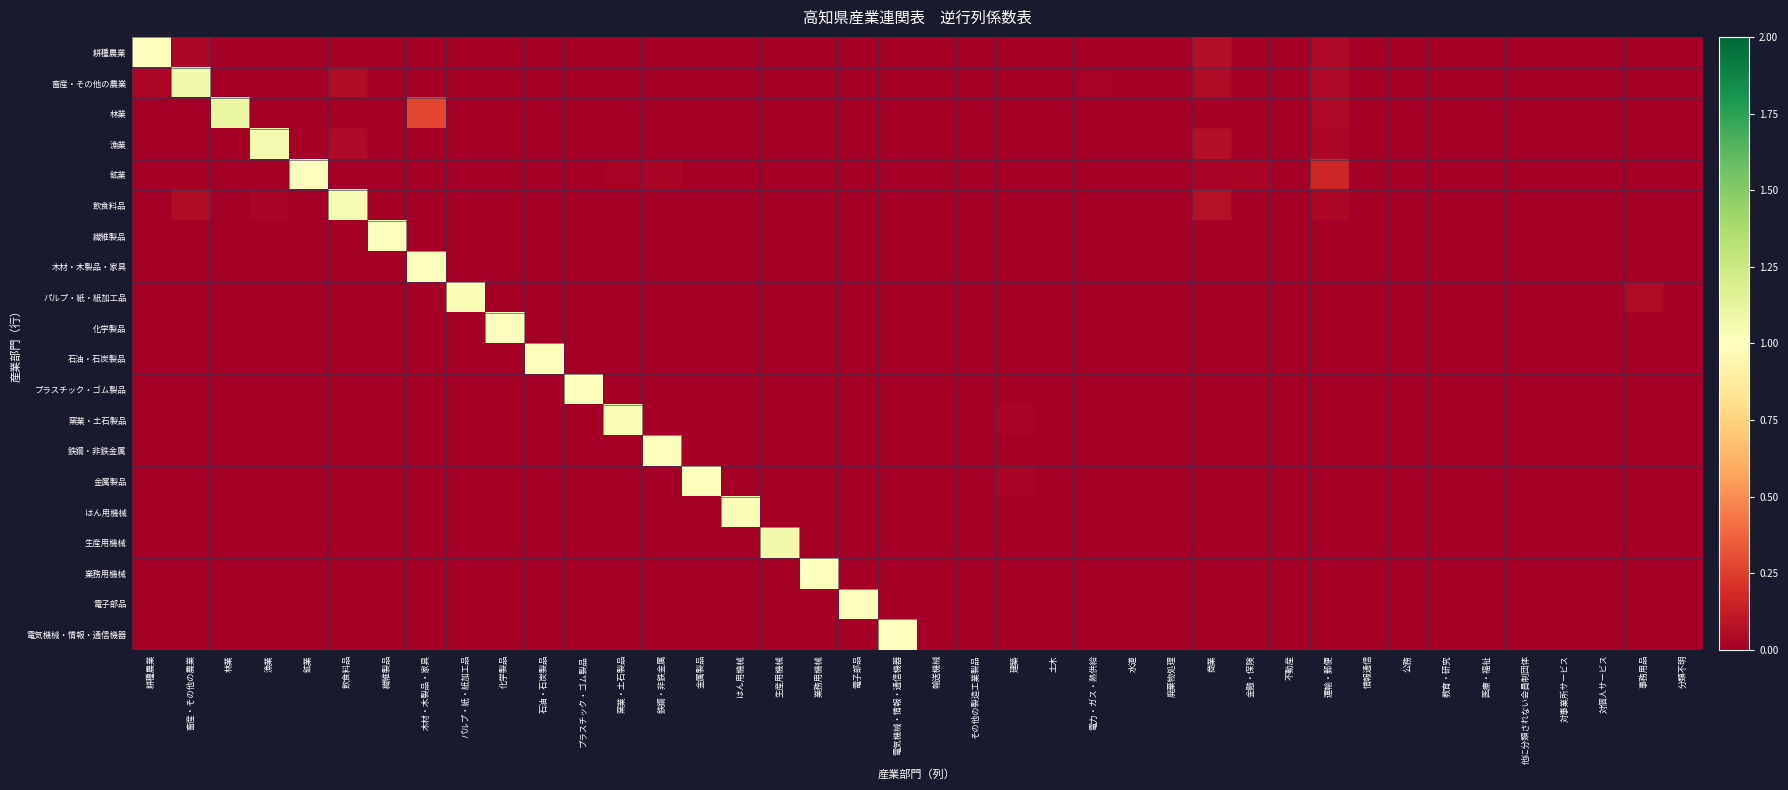

Reading left to right, transcribe all the data shown in this chart.

耕種農業: 耕種農業=1.0	畜産・その他の農業=0.0	林業=0.0	漁業=0.0	鉱業=0.0	飲食料品=0.0	繊維製品=0.0	木材・木製品・家具=0.0	パルプ・紙・紙加工品=0.0	化学製品=0.0	石油・石炭製品=0.0	プラスチック・ゴム製品=0.0	窯業・土石製品=0.0	鉄鋼・非鉄金属=0.0	金属製品=0.0	はん用機械=0.0	生産用機械=0.0	業務用機械=0.0	電子部品=0.0	電気機械・情報・通信機器=0.0	輸送機械=0.0	その他の製造工業製品=0.0	建築=0.0	土木=0.0	電力・ガス・熱供給=0.0	水道=0.0	廃棄物処理=0.0	商業=0.1	金融・保険=0.0	不動産=0.0	運輸・郵便=0.0	情報通信=0.0	公務=0.0	教育・研究=0.0	医療・福祉=0.0	他に分類されない会員制団体=0.0	対事業所サービス=0.0	対個人サービス=0.0	事務用品=0.0	分類不明=0.0
畜産・その他の農業: 耕種農業=0.0	畜産・その他の農業=1.1	林業=0.0	漁業=0.0	鉱業=0.0	飲食料品=0.1	繊維製品=0.0	木材・木製品・家具=0.0	パルプ・紙・紙加工品=0.0	化学製品=0.0	石油・石炭製品=0.0	プラスチック・ゴム製品=0.0	窯業・土石製品=0.0	鉄鋼・非鉄金属=0.0	金属製品=0.0	はん用機械=0.0	生産用機械=0.0	業務用機械=0.0	電子部品=0.0	電気機械・情報・通信機器=0.0	輸送機械=0.0	その他の製造工業製品=0.0	建築=0.0	土木=0.0	電力・ガス・熱供給=0.0	水道=0.0	廃棄物処理=0.0	商業=0.1	金融・保険=0.0	不動産=0.0	運輸・郵便=0.0	情報通信=0.0	公務=0.0	教育・研究=0.0	医療・福祉=0.0	他に分類されない会員制団体=0.0	対事業所サービス=0.0	対個人サービス=0.0	事務用品=0.0	分類不明=0.0
林業: 耕種農業=0.0	畜産・その他の農業=0.0	林業=1.1	漁業=0.0	鉱業=0.0	飲食料品=0.0	繊維製品=0.0	木材・木製品・家具=0.3	パルプ・紙・紙加工品=0.0	化学製品=0.0	石油・石炭製品=0.0	プラスチック・ゴム製品=0.0	窯業・土石製品=0.0	鉄鋼・非鉄金属=0.0	金属製品=0.0	はん用機械=0.0	生産用機械=0.0	業務用機械=0.0	電子部品=0.0	電気機械・情報・通信機器=0.0	輸送機械=0.0	その他の製造工業製品=0.0	建築=0.0	土木=0.0	電力・ガス・熱供給=0.0	水道=0.0	廃棄物処理=0.0	商業=0.0	金融・保険=0.0	不動産=0.0	運輸・郵便=0.0	情報通信=0.0	公務=0.0	教育・研究=0.0	医療・福祉=0.0	他に分類されない会員制団体=0.0	対事業所サービス=0.0	対個人サービス=0.0	事務用品=0.0	分類不明=0.0
漁業: 耕種農業=0.0	畜産・その他の農業=0.0	林業=0.0	漁業=1.1	鉱業=0.0	飲食料品=0.0	繊維製品=0.0	木材・木製品・家具=0.0	パルプ・紙・紙加工品=0.0	化学製品=0.0	石油・石炭製品=0.0	プラスチック・ゴム製品=0.0	窯業・土石製品=0.0	鉄鋼・非鉄金属=0.0	金属製品=0.0	はん用機械=0.0	生産用機械=0.0	業務用機械=0.0	電子部品=0.0	電気機械・情報・通信機器=0.0	輸送機械=0.0	その他の製造工業製品=0.0	建築=0.0	土木=0.0	電力・ガス・熱供給=0.0	水道=0.0	廃棄物処理=0.0	商業=0.1	金融・保険=0.0	不動産=0.0	運輸・郵便=0.0	情報通信=0.0	公務=0.0	教育・研究=0.0	医療・福祉=0.0	他に分類されない会員制団体=0.0	対事業所サービス=0.0	対個人サービス=0.0	事務用品=0.0	分類不明=0.0
鉱業: 耕種農業=0.0	畜産・その他の農業=0.0	林業=0.0	漁業=0.0	鉱業=1.0	飲食料品=0.0	繊維製品=0.0	木材・木製品・家具=0.0	パルプ・紙・紙加工品=0.0	化学製品=0.0	石油・石炭製品=0.0	プラスチック・ゴム製品=0.0	窯業・土石製品=0.0	鉄鋼・非鉄金属=0.0	金属製品=0.0	はん用機械=0.0	生産用機械=0.0	業務用機械=0.0	電子部品=0.0	電気機械・情報・通信機器=0.0	輸送機械=0.0	その他の製造工業製品=0.0	建築=0.0	土木=0.0	電力・ガス・熱供給=0.0	水道=0.0	廃棄物処理=0.0	商業=0.0	金融・保険=0.0	不動産=0.0	運輸・郵便=0.2	情報通信=0.0	公務=0.0	教育・研究=0.0	医療・福祉=0.0	他に分類されない会員制団体=0.0	対事業所サービス=0.0	対個人サービス=0.0	事務用品=0.0	分類不明=0.0
飲食料品: 耕種農業=0.0	畜産・その他の農業=0.1	林業=0.0	漁業=0.0	鉱業=0.0	飲食料品=1.0	繊維製品=0.0	木材・木製品・家具=0.0	パルプ・紙・紙加工品=0.0	化学製品=0.0	石油・石炭製品=0.0	プラスチック・ゴム製品=0.0	窯業・土石製品=0.0	鉄鋼・非鉄金属=0.0	金属製品=0.0	はん用機械=0.0	生産用機械=0.0	業務用機械=0.0	電子部品=0.0	電気機械・情報・通信機器=0.0	輸送機械=0.0	その他の製造工業製品=0.0	建築=0.0	土木=0.0	電力・ガス・熱供給=0.0	水道=0.0	廃棄物処理=0.0	商業=0.1	金融・保険=0.0	不動産=0.0	運輸・郵便=0.0	情報通信=0.0	公務=0.0	教育・研究=0.0	医療・福祉=0.0	他に分類されない会員制団体=0.0	対事業所サービス=0.0	対個人サービス=0.0	事務用品=0.0	分類不明=0.0
繊維製品: 耕種農業=0.0	畜産・その他の農業=0.0	林業=0.0	漁業=0.0	鉱業=0.0	飲食料品=0.0	繊維製品=1.0	木材・木製品・家具=0.0	パルプ・紙・紙加工品=0.0	化学製品=0.0	石油・石炭製品=0.0	プラスチック・ゴム製品=0.0	窯業・土石製品=0.0	鉄鋼・非鉄金属=0.0	金属製品=0.0	はん用機械=0.0	生産用機械=0.0	業務用機械=0.0	電子部品=0.0	電気機械・情報・通信機器=0.0	輸送機械=0.0	その他の製造工業製品=0.0	建築=0.0	土木=0.0	電力・ガス・熱供給=0.0	水道=0.0	廃棄物処理=0.0	商業=0.0	金融・保険=0.0	不動産=0.0	運輸・郵便=0.0	情報通信=0.0	公務=0.0	教育・研究=0.0	医療・福祉=0.0	他に分類されない会員制団体=0.0	対事業所サービス=0.0	対個人サービス=0.0	事務用品=0.0	分類不明=0.0
木材・木製品・家具: 耕種農業=0.0	畜産・その他の農業=0.0	林業=0.0	漁業=0.0	鉱業=0.0	飲食料品=0.0	繊維製品=0.0	木材・木製品・家具=1.0	パルプ・紙・紙加工品=0.0	化学製品=0.0	石油・石炭製品=0.0	プラスチック・ゴム製品=0.0	窯業・土石製品=0.0	鉄鋼・非鉄金属=0.0	金属製品=0.0	はん用機械=0.0	生産用機械=0.0	業務用機械=0.0	電子部品=0.0	電気機械・情報・通信機器=0.0	輸送機械=0.0	その他の製造工業製品=0.0	建築=0.0	土木=0.0	電力・ガス・熱供給=0.0	水道=0.0	廃棄物処理=0.0	商業=0.0	金融・保険=0.0	不動産=0.0	運輸・郵便=0.0	情報通信=0.0	公務=0.0	教育・研究=0.0	医療・福祉=0.0	他に分類されない会員制団体=0.0	対事業所サービス=0.0	対個人サービス=0.0	事務用品=0.0	分類不明=0.0
パルプ・紙・紙加工品: 耕種農業=0.0	畜産・その他の農業=0.0	林業=0.0	漁業=0.0	鉱業=0.0	飲食料品=0.0	繊維製品=0.0	木材・木製品・家具=0.0	パルプ・紙・紙加工品=1.0	化学製品=0.0	石油・石炭製品=0.0	プラスチック・ゴム製品=0.0	窯業・土石製品=0.0	鉄鋼・非鉄金属=0.0	金属製品=0.0	はん用機械=0.0	生産用機械=0.0	業務用機械=0.0	電子部品=0.0	電気機械・情報・通信機器=0.0	輸送機械=0.0	その他の製造工業製品=0.0	建築=0.0	土木=0.0	電力・ガス・熱供給=0.0	水道=0.0	廃棄物処理=0.0	商業=0.0	金融・保険=0.0	不動産=0.0	運輸・郵便=0.0	情報通信=0.0	公務=0.0	教育・研究=0.0	医療・福祉=0.0	他に分類されない会員制団体=0.0	対事業所サービス=0.0	対個人サービス=0.0	事務用品=0.0	分類不明=0.0
化学製品: 耕種農業=0.0	畜産・その他の農業=0.0	林業=0.0	漁業=0.0	鉱業=0.0	飲食料品=0.0	繊維製品=0.0	木材・木製品・家具=0.0	パルプ・紙・紙加工品=0.0	化学製品=1.0	石油・石炭製品=0.0	プラスチック・ゴム製品=0.0	窯業・土石製品=0.0	鉄鋼・非鉄金属=0.0	金属製品=0.0	はん用機械=0.0	生産用機械=0.0	業務用機械=0.0	電子部品=0.0	電気機械・情報・通信機器=0.0	輸送機械=0.0	その他の製造工業製品=0.0	建築=0.0	土木=0.0	電力・ガス・熱供給=0.0	水道=0.0	廃棄物処理=0.0	商業=0.0	金融・保険=0.0	不動産=0.0	運輸・郵便=0.0	情報通信=0.0	公務=0.0	教育・研究=0.0	医療・福祉=0.0	他に分類されない会員制団体=0.0	対事業所サービス=0.0	対個人サービス=0.0	事務用品=0.0	分類不明=0.0
石油・石炭製品: 耕種農業=0.0	畜産・その他の農業=0.0	林業=0.0	漁業=0.0	鉱業=0.0	飲食料品=0.0	繊維製品=0.0	木材・木製品・家具=0.0	パルプ・紙・紙加工品=0.0	化学製品=0.0	石油・石炭製品=1.0	プラスチック・ゴム製品=0.0	窯業・土石製品=0.0	鉄鋼・非鉄金属=0.0	金属製品=0.0	はん用機械=0.0	生産用機械=0.0	業務用機械=0.0	電子部品=0.0	電気機械・情報・通信機器=0.0	輸送機械=0.0	その他の製造工業製品=0.0	建築=0.0	土木=0.0	電力・ガス・熱供給=0.0	水道=0.0	廃棄物処理=0.0	商業=0.0	金融・保険=0.0	不動産=0.0	運輸・郵便=0.0	情報通信=0.0	公務=0.0	教育・研究=0.0	医療・福祉=0.0	他に分類されない会員制団体=0.0	対事業所サービス=0.0	対個人サービス=0.0	事務用品=0.0	分類不明=0.0
プラスチック・ゴム製品: 耕種農業=0.0	畜産・その他の農業=0.0	林業=0.0	漁業=0.0	鉱業=0.0	飲食料品=0.0	繊維製品=0.0	木材・木製品・家具=0.0	パルプ・紙・紙加工品=0.0	化学製品=0.0	石油・石炭製品=0.0	プラスチック・ゴム製品=1.0	窯業・土石製品=0.0	鉄鋼・非鉄金属=0.0	金属製品=0.0	はん用機械=0.0	生産用機械=0.0	業務用機械=0.0	電子部品=0.0	電気機械・情報・通信機器=0.0	輸送機械=0.0	その他の製造工業製品=0.0	建築=0.0	土木=0.0	電力・ガス・熱供給=0.0	水道=0.0	廃棄物処理=0.0	商業=0.0	金融・保険=0.0	不動産=0.0	運輸・郵便=0.0	情報通信=0.0	公務=0.0	教育・研究=0.0	医療・福祉=0.0	他に分類されない会員制団体=0.0	対事業所サービス=0.0	対個人サービス=0.0	事務用品=0.0	分類不明=0.0
窯業・土石製品: 耕種農業=0.0	畜産・その他の農業=0.0	林業=0.0	漁業=0.0	鉱業=0.0	飲食料品=0.0	繊維製品=0.0	木材・木製品・家具=0.0	パルプ・紙・紙加工品=0.0	化学製品=0.0	石油・石炭製品=0.0	プラスチック・ゴム製品=0.0	窯業・土石製品=1.0	鉄鋼・非鉄金属=0.0	金属製品=0.0	はん用機械=0.0	生産用機械=0.0	業務用機械=0.0	電子部品=0.0	電気機械・情報・通信機器=0.0	輸送機械=0.0	その他の製造工業製品=0.0	建築=0.0	土木=0.0	電力・ガス・熱供給=0.0	水道=0.0	廃棄物処理=0.0	商業=0.0	金融・保険=0.0	不動産=0.0	運輸・郵便=0.0	情報通信=0.0	公務=0.0	教育・研究=0.0	医療・福祉=0.0	他に分類されない会員制団体=0.0	対事業所サービス=0.0	対個人サービス=0.0	事務用品=0.0	分類不明=0.0
鉄鋼・非鉄金属: 耕種農業=0.0	畜産・その他の農業=0.0	林業=0.0	漁業=0.0	鉱業=0.0	飲食料品=0.0	繊維製品=0.0	木材・木製品・家具=0.0	パルプ・紙・紙加工品=0.0	化学製品=0.0	石油・石炭製品=0.0	プラスチック・ゴム製品=0.0	窯業・土石製品=0.0	鉄鋼・非鉄金属=1.0	金属製品=0.0	はん用機械=0.0	生産用機械=0.0	業務用機械=0.0	電子部品=0.0	電気機械・情報・通信機器=0.0	輸送機械=0.0	その他の製造工業製品=0.0	建築=0.0	土木=0.0	電力・ガス・熱供給=0.0	水道=0.0	廃棄物処理=0.0	商業=0.0	金融・保険=0.0	不動産=0.0	運輸・郵便=0.0	情報通信=0.0	公務=0.0	教育・研究=0.0	医療・福祉=0.0	他に分類されない会員制団体=0.0	対事業所サービス=0.0	対個人サービス=0.0	事務用品=0.0	分類不明=0.0
金属製品: 耕種農業=0.0	畜産・その他の農業=0.0	林業=0.0	漁業=0.0	鉱業=0.0	飲食料品=0.0	繊維製品=0.0	木材・木製品・家具=0.0	パルプ・紙・紙加工品=0.0	化学製品=0.0	石油・石炭製品=0.0	プラスチック・ゴム製品=0.0	窯業・土石製品=0.0	鉄鋼・非鉄金属=0.0	金属製品=1.0	はん用機械=0.0	生産用機械=0.0	業務用機械=0.0	電子部品=0.0	電気機械・情報・通信機器=0.0	輸送機械=0.0	その他の製造工業製品=0.0	建築=0.0	土木=0.0	電力・ガス・熱供給=0.0	水道=0.0	廃棄物処理=0.0	商業=0.0	金融・保険=0.0	不動産=0.0	運輸・郵便=0.0	情報通信=0.0	公務=0.0	教育・研究=0.0	医療・福祉=0.0	他に分類されない会員制団体=0.0	対事業所サービス=0.0	対個人サービス=0.0	事務用品=0.0	分類不明=0.0
はん用機械: 耕種農業=0.0	畜産・その他の農業=0.0	林業=0.0	漁業=0.0	鉱業=0.0	飲食料品=0.0	繊維製品=0.0	木材・木製品・家具=0.0	パルプ・紙・紙加工品=0.0	化学製品=0.0	石油・石炭製品=0.0	プラスチック・ゴム製品=0.0	窯業・土石製品=0.0	鉄鋼・非鉄金属=0.0	金属製品=0.0	はん用機械=1.0	生産用機械=0.0	業務用機械=0.0	電子部品=0.0	電気機械・情報・通信機器=0.0	輸送機械=0.0	その他の製造工業製品=0.0	建築=0.0	土木=0.0	電力・ガス・熱供給=0.0	水道=0.0	廃棄物処理=0.0	商業=0.0	金融・保険=0.0	不動産=0.0	運輸・郵便=0.0	情報通信=0.0	公務=0.0	教育・研究=0.0	医療・福祉=0.0	他に分類されない会員制団体=0.0	対事業所サービス=0.0	対個人サービス=0.0	事務用品=0.0	分類不明=0.0
生産用機械: 耕種農業=0.0	畜産・その他の農業=0.0	林業=0.0	漁業=0.0	鉱業=0.0	飲食料品=0.0	繊維製品=0.0	木材・木製品・家具=0.0	パルプ・紙・紙加工品=0.0	化学製品=0.0	石油・石炭製品=0.0	プラスチック・ゴム製品=0.0	窯業・土石製品=0.0	鉄鋼・非鉄金属=0.0	金属製品=0.0	はん用機械=0.0	生産用機械=1.1	業務用機械=0.0	電子部品=0.0	電気機械・情報・通信機器=0.0	輸送機械=0.0	その他の製造工業製品=0.0	建築=0.0	土木=0.0	電力・ガス・熱供給=0.0	水道=0.0	廃棄物処理=0.0	商業=0.0	金融・保険=0.0	不動産=0.0	運輸・郵便=0.0	情報通信=0.0	公務=0.0	教育・研究=0.0	医療・福祉=0.0	他に分類されない会員制団体=0.0	対事業所サービス=0.0	対個人サービス=0.0	事務用品=0.0	分類不明=0.0
業務用機械: 耕種農業=0.0	畜産・その他の農業=0.0	林業=0.0	漁業=0.0	鉱業=0.0	飲食料品=0.0	繊維製品=0.0	木材・木製品・家具=0.0	パルプ・紙・紙加工品=0.0	化学製品=0.0	石油・石炭製品=0.0	プラスチック・ゴム製品=0.0	窯業・土石製品=0.0	鉄鋼・非鉄金属=0.0	金属製品=0.0	はん用機械=0.0	生産用機械=0.0	業務用機械=1.0	電子部品=0.0	電気機械・情報・通信機器=0.0	輸送機械=0.0	その他の製造工業製品=0.0	建築=0.0	土木=0.0	電力・ガス・熱供給=0.0	水道=0.0	廃棄物処理=0.0	商業=0.0	金融・保険=0.0	不動産=0.0	運輸・郵便=0.0	情報通信=0.0	公務=0.0	教育・研究=0.0	医療・福祉=0.0	他に分類されない会員制団体=0.0	対事業所サービス=0.0	対個人サービス=0.0	事務用品=0.0	分類不明=0.0
電子部品: 耕種農業=0.0	畜産・その他の農業=0.0	林業=0.0	漁業=0.0	鉱業=0.0	飲食料品=0.0	繊維製品=0.0	木材・木製品・家具=0.0	パルプ・紙・紙加工品=0.0	化学製品=0.0	石油・石炭製品=0.0	プラスチック・ゴム製品=0.0	窯業・土石製品=0.0	鉄鋼・非鉄金属=0.0	金属製品=0.0	はん用機械=0.0	生産用機械=0.0	業務用機械=0.0	電子部品=1.0	電気機械・情報・通信機器=0.0	輸送機械=0.0	その他の製造工業製品=0.0	建築=0.0	土木=0.0	電力・ガス・熱供給=0.0	水道=0.0	廃棄物処理=0.0	商業=0.0	金融・保険=0.0	不動産=0.0	運輸・郵便=0.0	情報通信=0.0	公務=0.0	教育・研究=0.0	医療・福祉=0.0	他に分類されない会員制団体=0.0	対事業所サービス=0.0	対個人サービス=0.0	事務用品=0.0	分類不明=0.0
電気機械・情報・通信機器: 耕種農業=0.0	畜産・その他の農業=0.0	林業=0.0	漁業=0.0	鉱業=0.0	飲食料品=0.0	繊維製品=0.0	木材・木製品・家具=0.0	パルプ・紙・紙加工品=0.0	化学製品=0.0	石油・石炭製品=0.0	プラスチック・ゴム製品=0.0	窯業・土石製品=0.0	鉄鋼・非鉄金属=0.0	金属製品=0.0	はん用機械=0.0	生産用機械=0.0	業務用機械=0.0	電子部品=0.0	電気機械・情報・通信機器=1.0	輸送機械=0.0	その他の製造工業製品=0.0	建築=0.0	土木=0.0	電力・ガス・熱供給=0.0	水道=0.0	廃棄物処理=0.0	商業=0.0	金融・保険=0.0	不動産=0.0	運輸・郵便=0.0	情報通信=0.0	公務=0.0	教育・研究=0.0	医療・福祉=0.0	他に分類されない会員制団体=0.0	対事業所サービス=0.0	対個人サービス=0.0	事務用品=0.0	分類不明=0.0